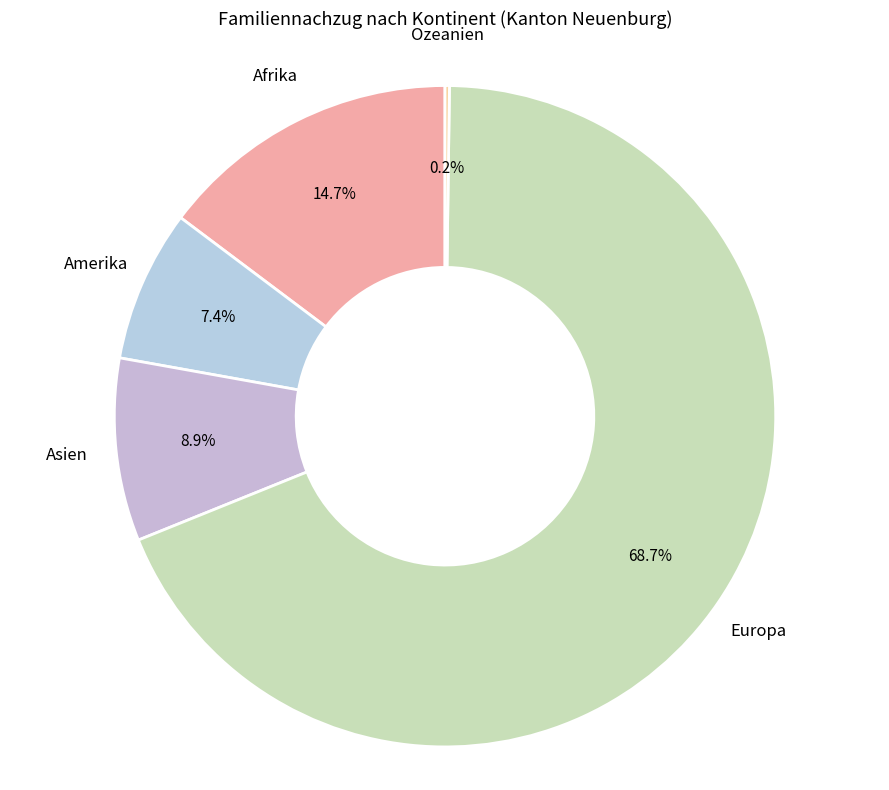

To the nearest percent, what is the difference between the largest and smallest slice percentages?

68%